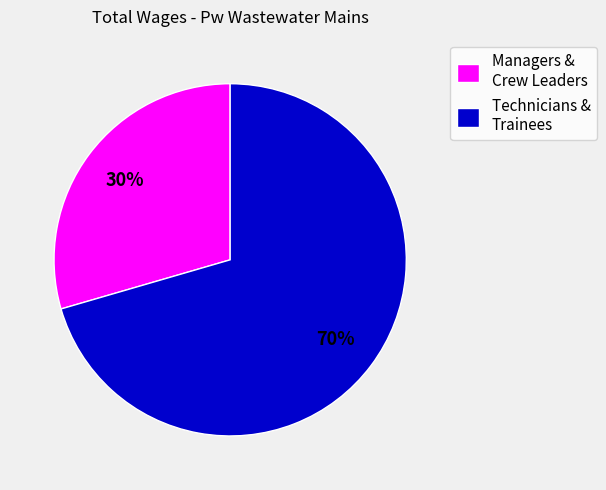

What percentage is the Managers & Crew Leaders slice, to the nearest percent?

30%